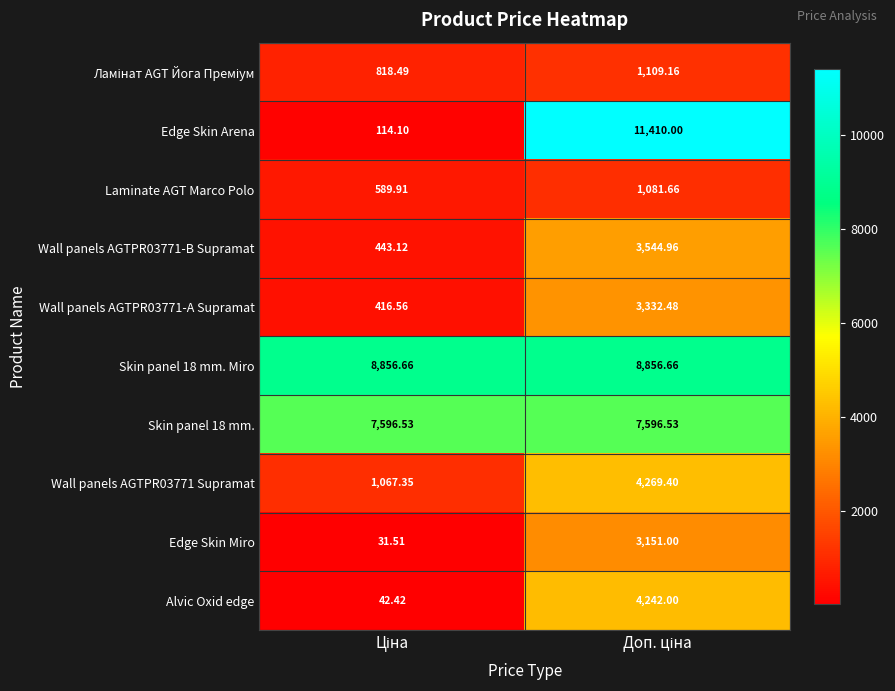

Which series has the widest spread of values?

Edge Skin Arena